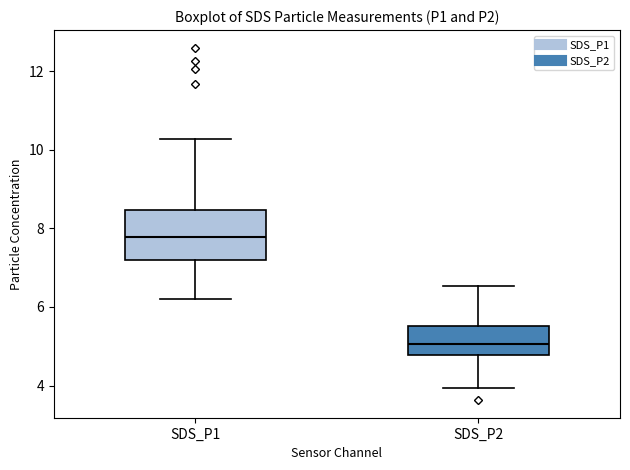

Reading left to right, read every box against the y-axis: the position of its median line, the range the box covers, and the ends of its whiskers. The values are not printed on the chart, so give them approximately, as read against the axis.

SDS_P1: median 7.8, box 7.2 to 8.4, whiskers 6.2 to 10.2
SDS_P2: median 5.0, box 4.8 to 5.6, whiskers 4.0 to 6.6